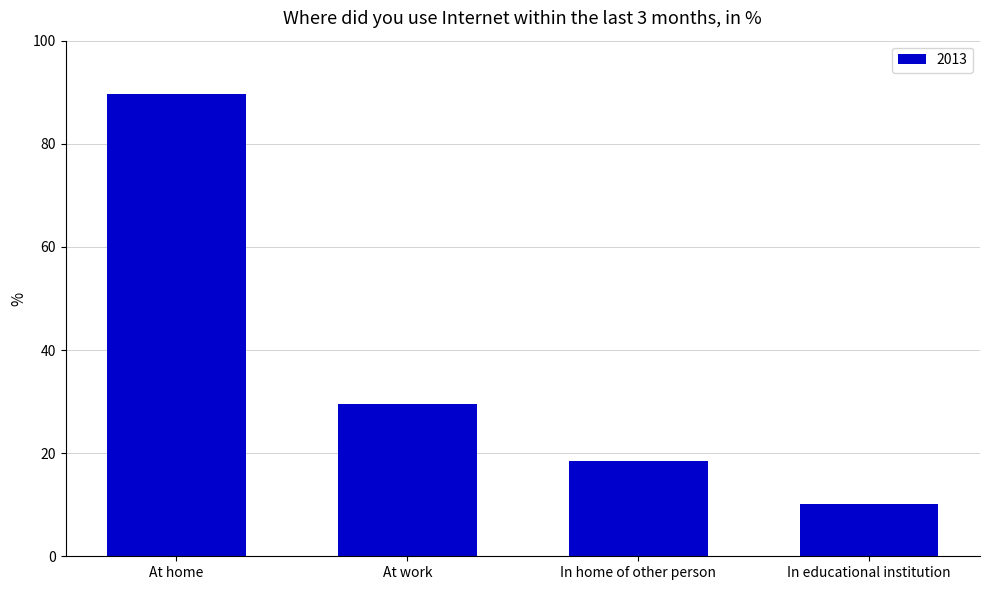

What is the approximate value at At work?

29.6